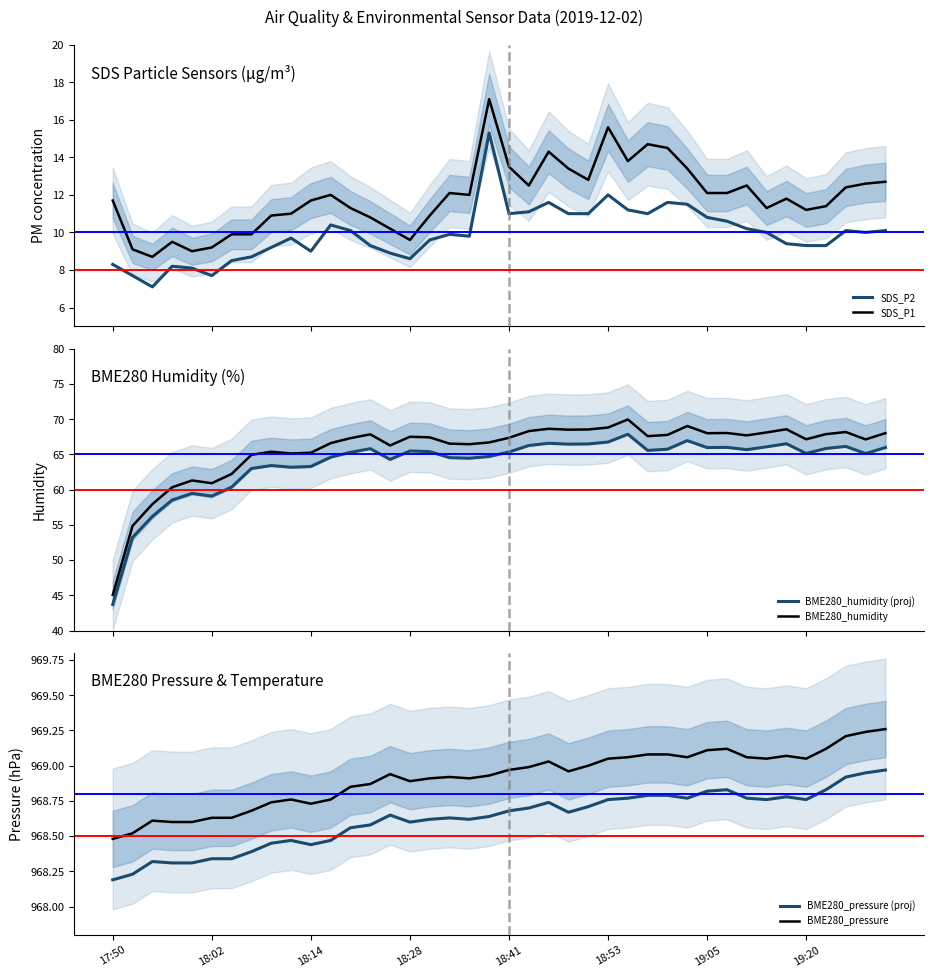

Reading right to left, what are all the values shown in this chart?

SDS_P2: 10.1	10.0	10.1	9.3	9.3	9.4	10.0	10.2	10.6	10.8	11.5	11.6	11.0	11.2	12.0	11.0	11.0	11.6	11.1	11.0	15.3	9.8	9.9	9.6	8.6	8.9	9.3	10.1	10.4	9.0	9.7	9.2	8.7	8.5	7.7	8.1	8.2	7.1	7.7	8.3
SDS_P1: 12.7	12.6	12.4	11.4	11.2	11.8	11.3	12.5	12.1	12.1	13.4	14.5	14.7	13.8	15.6	12.8	13.4	14.3	12.5	13.5	17.1	12.0	12.1	10.9	9.6	10.2	10.8	11.3	12.0	11.7	11.0	10.9	9.9	9.9	9.2	9.0	9.5	8.7	9.1	11.7
BME280_humidity (proj): 66.0	65.1	66.1	65.9	65.1	66.5	66.1	65.7	66.0	66.0	67.0	65.7	65.6	67.9	66.8	66.5	66.5	66.6	66.3	65.3	64.7	64.5	64.5	65.4	65.5	64.3	65.8	65.3	64.6	63.3	63.2	63.4	63.0	60.4	59.1	59.5	58.5	56.2	53.2	43.7
BME280_humidity: 68.0	67.1	68.2	67.9	67.2	68.6	68.1	67.7	68.0	68.0	69.0	67.8	67.6	70.0	68.8	68.5	68.5	68.7	68.3	67.4	66.7	66.5	66.5	67.4	67.5	66.3	67.9	67.3	66.6	65.2	65.1	65.4	65.0	62.2	60.9	61.3	60.3	57.9	54.9	45.0
BME280_pressure (proj): 969.0	968.9	968.9	968.8	968.8	968.8	968.8	968.8	968.8	968.8	968.8	968.8	968.8	968.8	968.8	968.7	968.7	968.7	968.7	968.7	968.6	968.6	968.6	968.6	968.6	968.6	968.6	968.6	968.5	968.4	968.5	968.4	968.4	968.3	968.3	968.3	968.3	968.3	968.2	968.2
BME280_pressure: 969.3	969.2	969.2	969.1	969.0	969.1	969.0	969.1	969.1	969.1	969.1	969.1	969.1	969.1	969.0	969.0	969.0	969.0	969.0	969.0	968.9	968.9	968.9	968.9	968.9	968.9	968.9	968.9	968.8	968.7	968.8	968.7	968.7	968.6	968.6	968.6	968.6	968.6	968.5	968.5